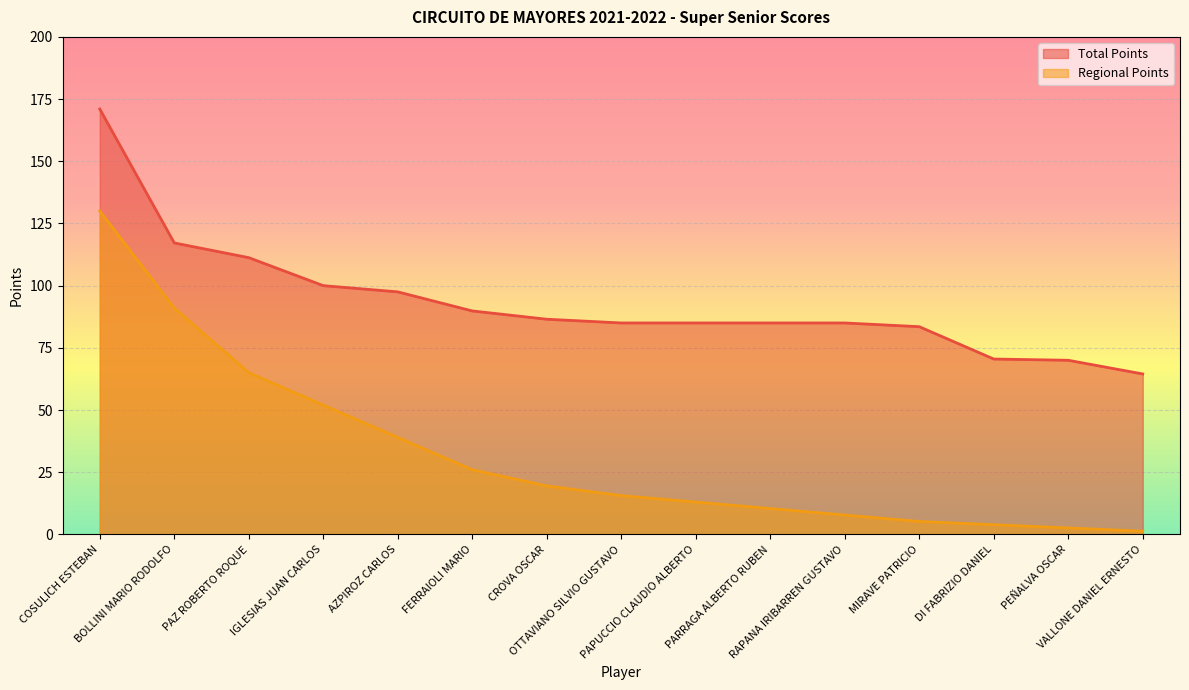

What is the difference between the second highest and second lowest values in the Regional Points series?

88.4